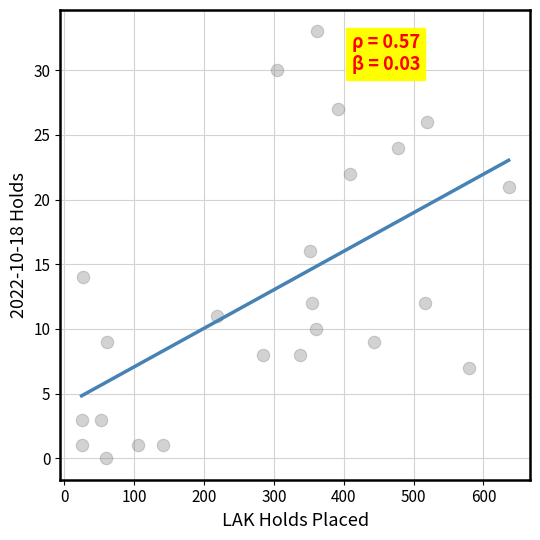

What is the range of Y values (max minus min)?

33